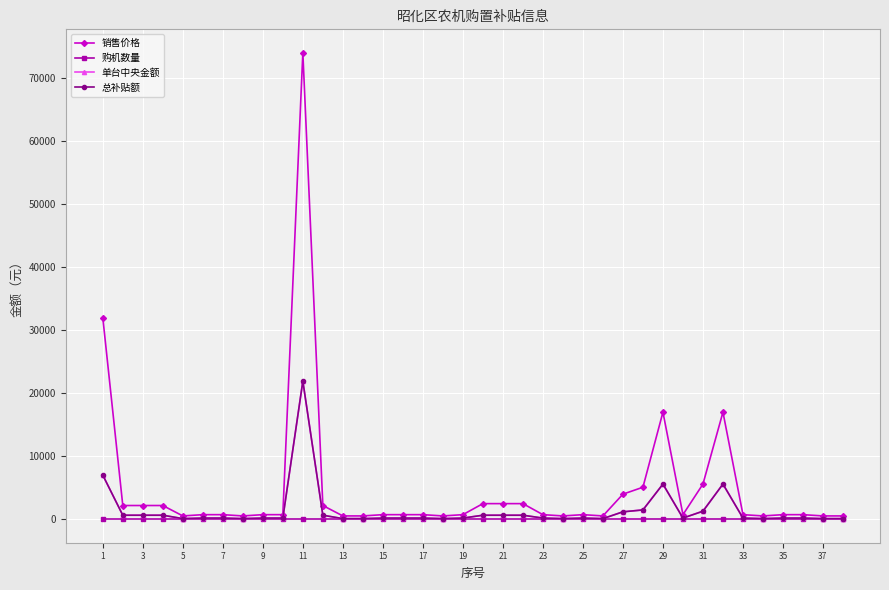

True or false: 总补贴额 and 销售价格 intersect in this chart.

False